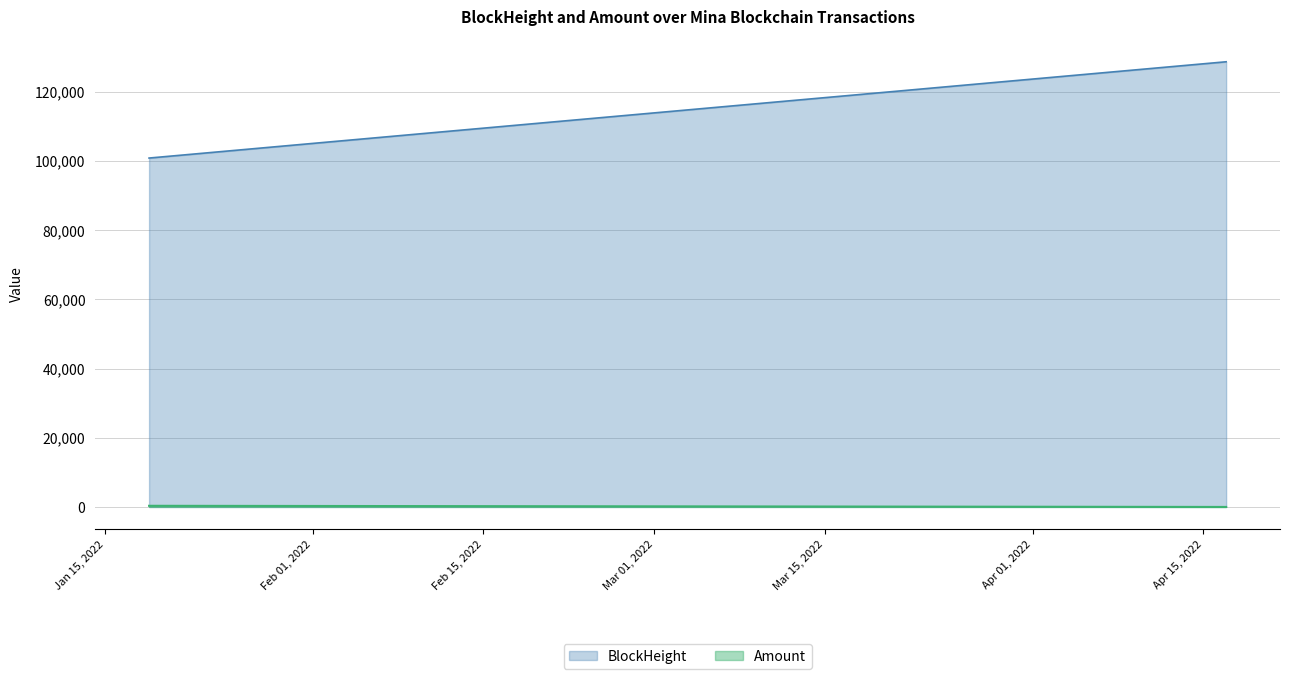

What is the difference between the maximum and second lowest values in the BlockHeight series?

27826.0